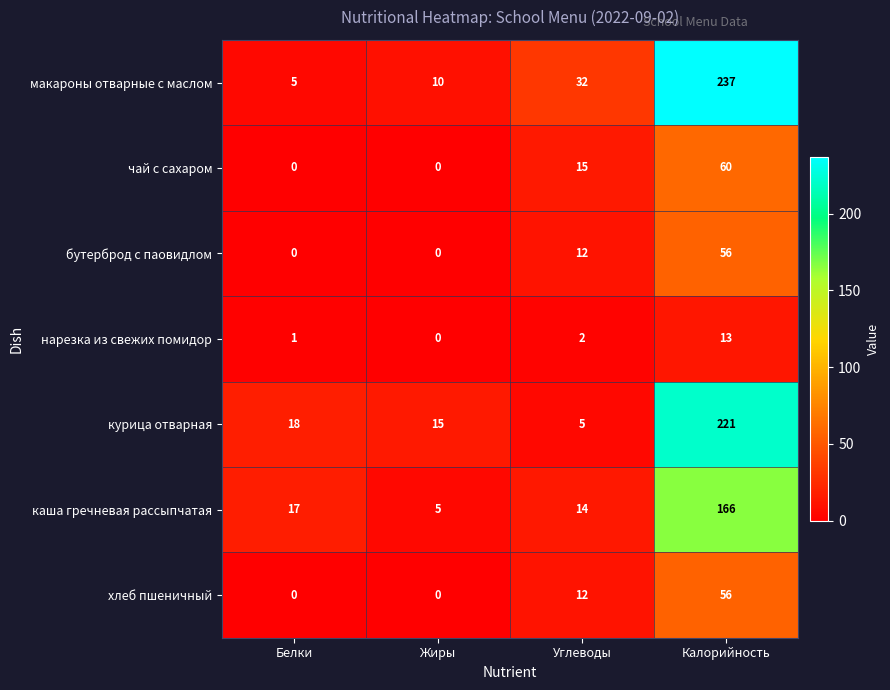

What is the average value of the чай с сахаром series?

19